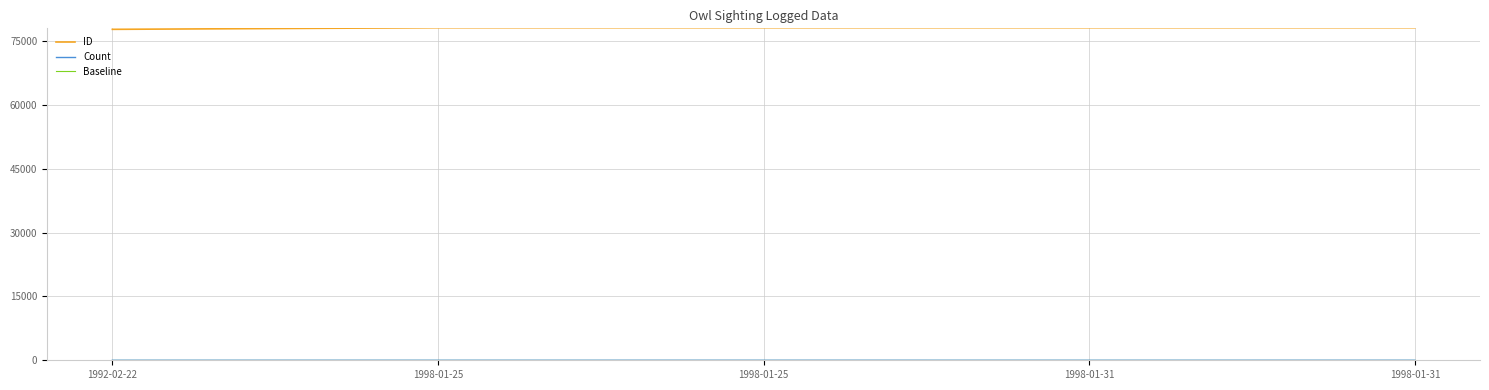

True or false: Count has more than 0 interior local peaks.

True